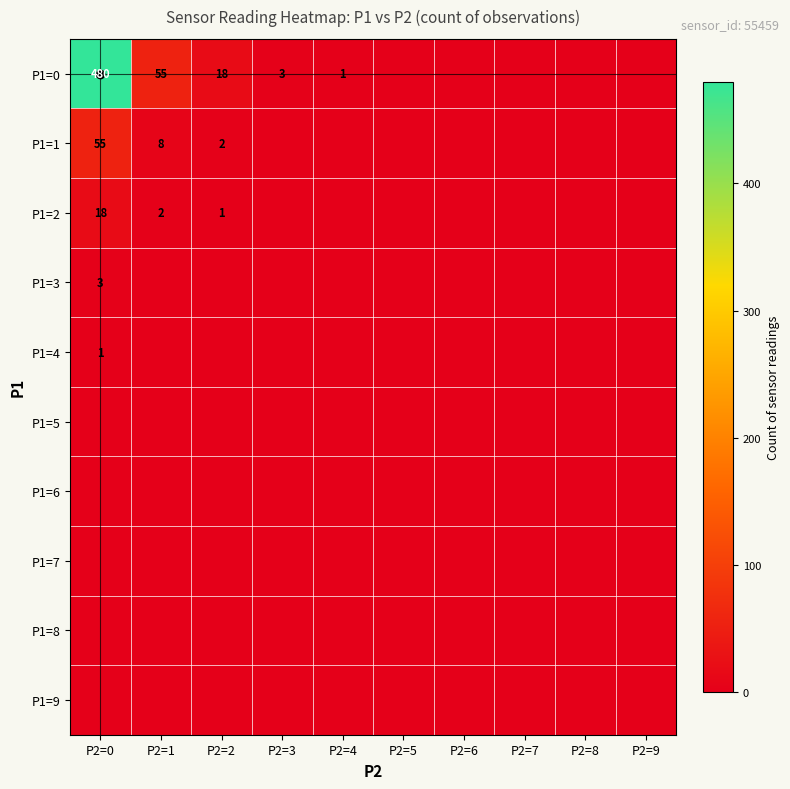

What is the difference between the maximum and minimum values in the P1=3 series?

3